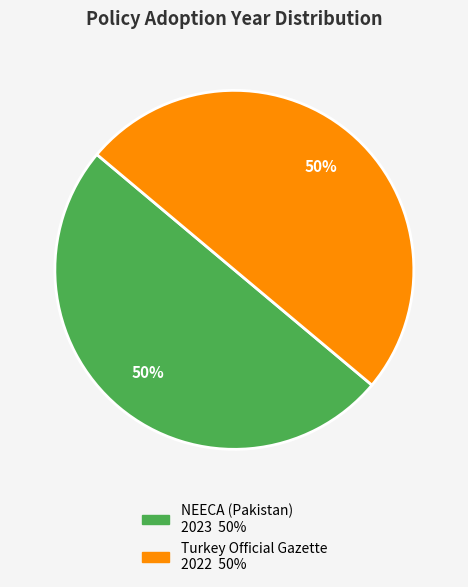

To the nearest percent, what is the average slice percentage?

50%